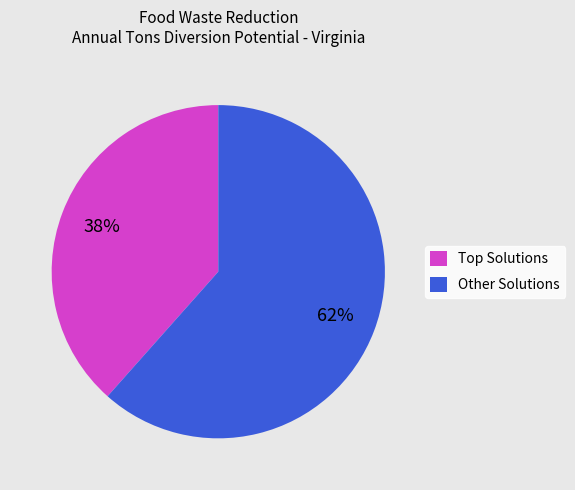

Is it true that Other Solutions is 76% of the pie?

False